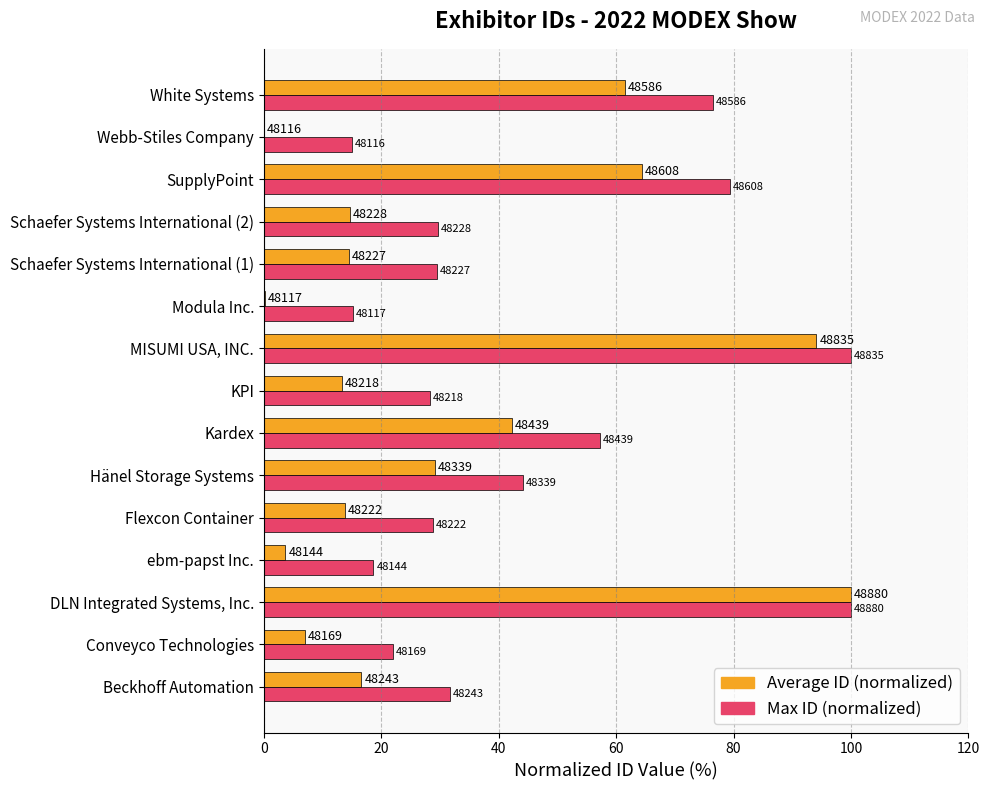

Reading left to right, what are all the values shown in this chart?

Average ID (normalized): 16.6	6.9	100.0	3.7	13.9	29.2	42.3	13.4	94.1	0.1	14.5	14.7	64.4	0.0	61.5
Max ID (normalized): 31.6	21.9	100.0	18.7	28.9	44.2	57.3	28.4	100.0	15.1	29.5	29.7	79.4	15.0	76.5